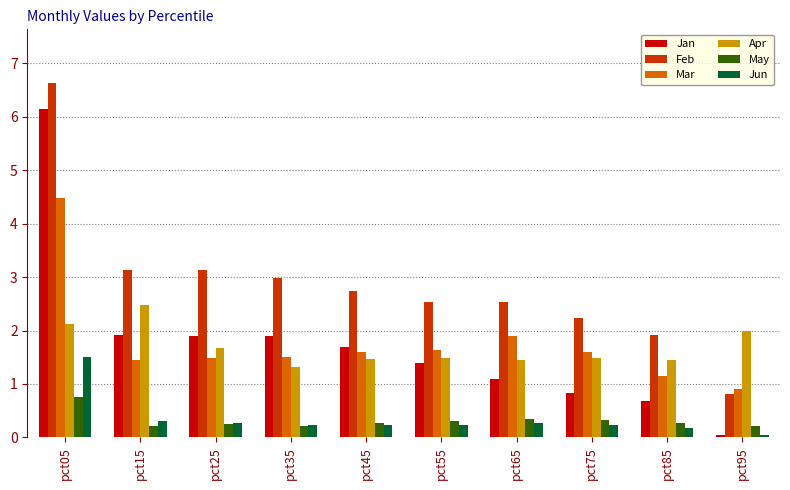

What is the value of the Mar bar at the 7th from the left?

1.9